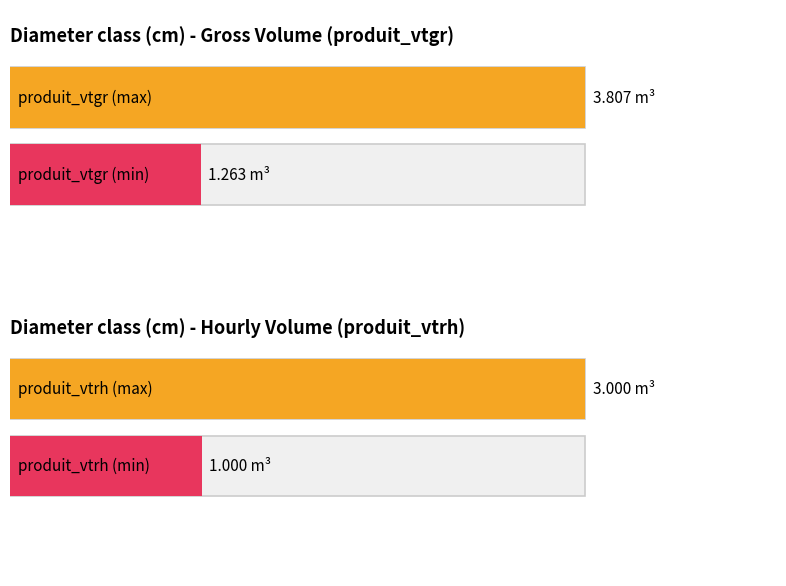

Rank the series by their maximum value, from lowest to highest.

produit_vtrh, produit_vtgr